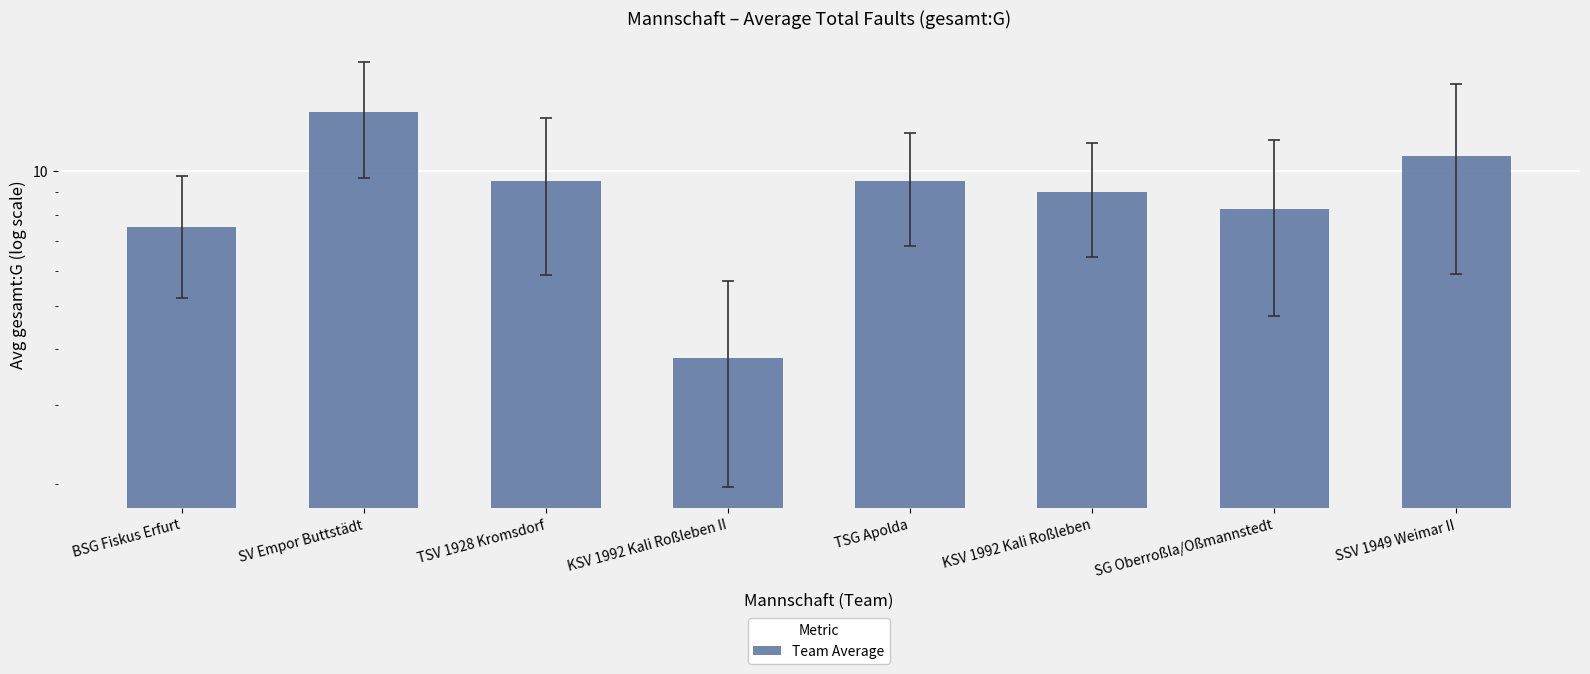

Where does the data first go above 9?

SV Empor Buttstädt